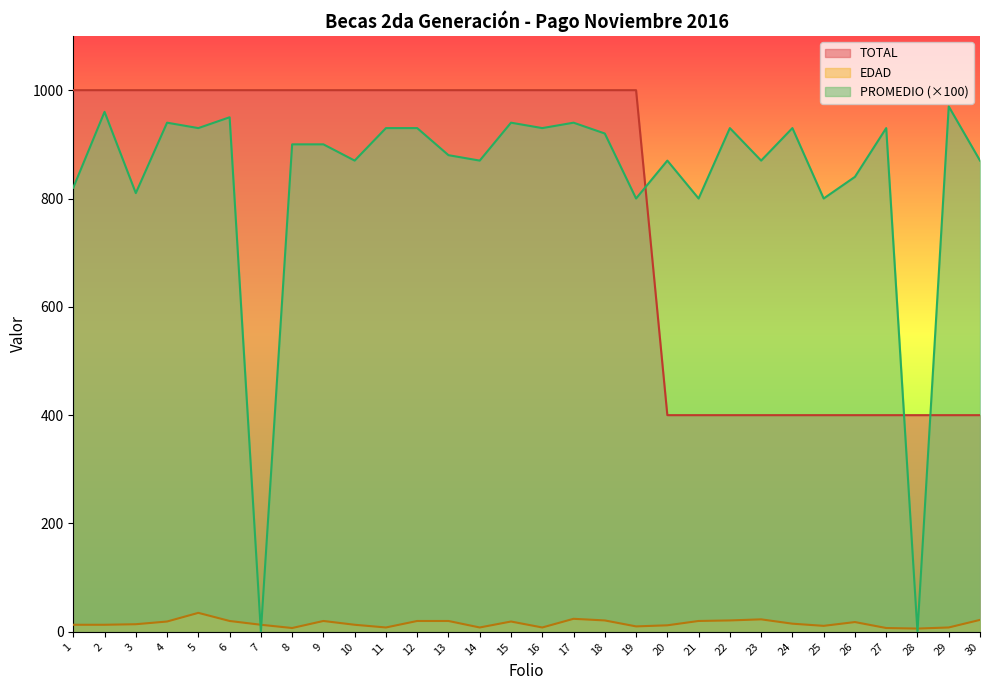

At which category is the sum across all series the highest?

2